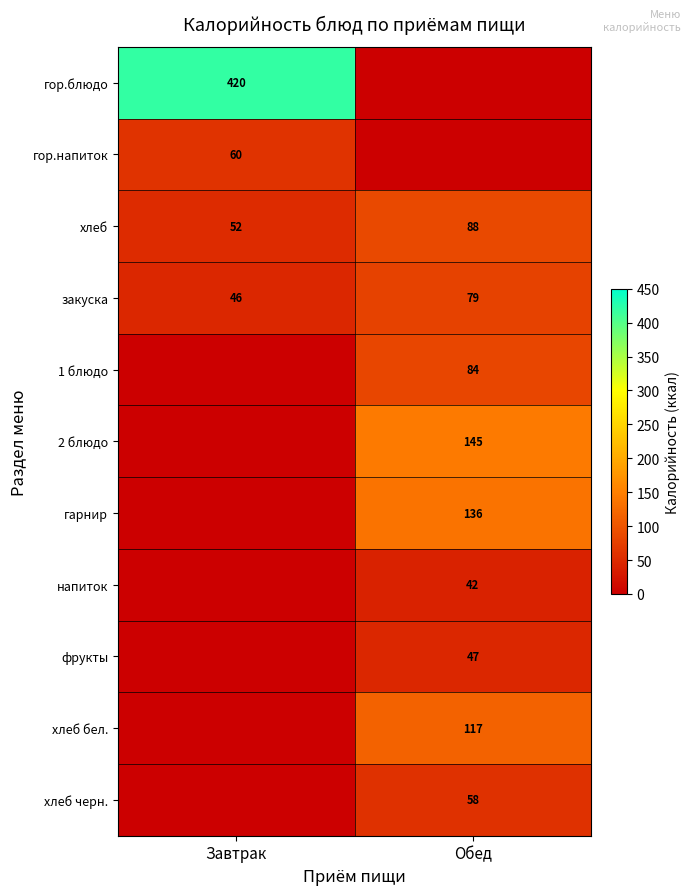

Is the value of 1 блюдо at Обед greater than the value of 2 блюдо at Обед?

No